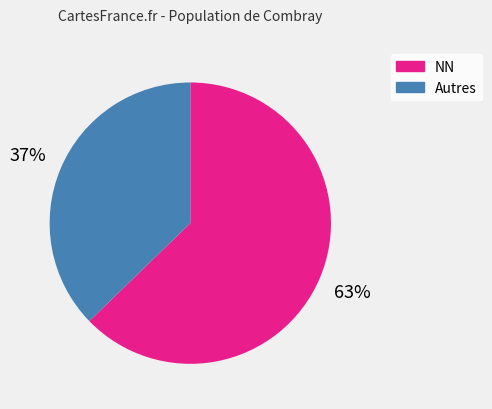

Which category has the smallest portion of the pie?

Autres